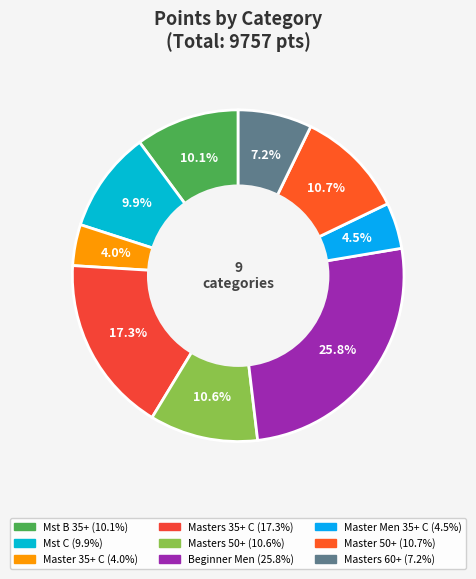

To the nearest percent, what is the difference between the largest and smallest slice percentages?

22%